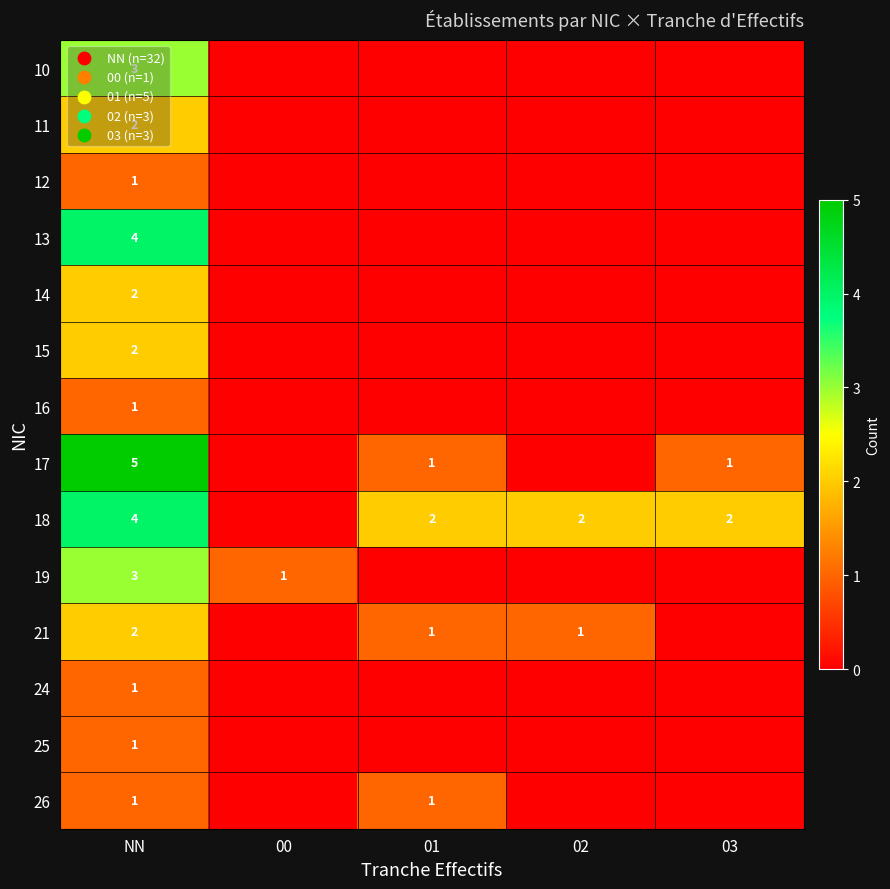

True or false: 17 has a value of 1 at 03.

True